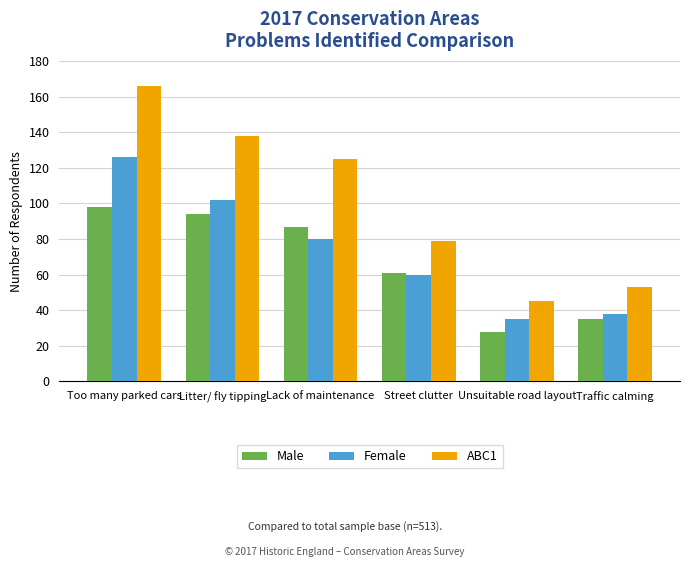

What is the spread (max minus min) of values at Too many parked cars?

68